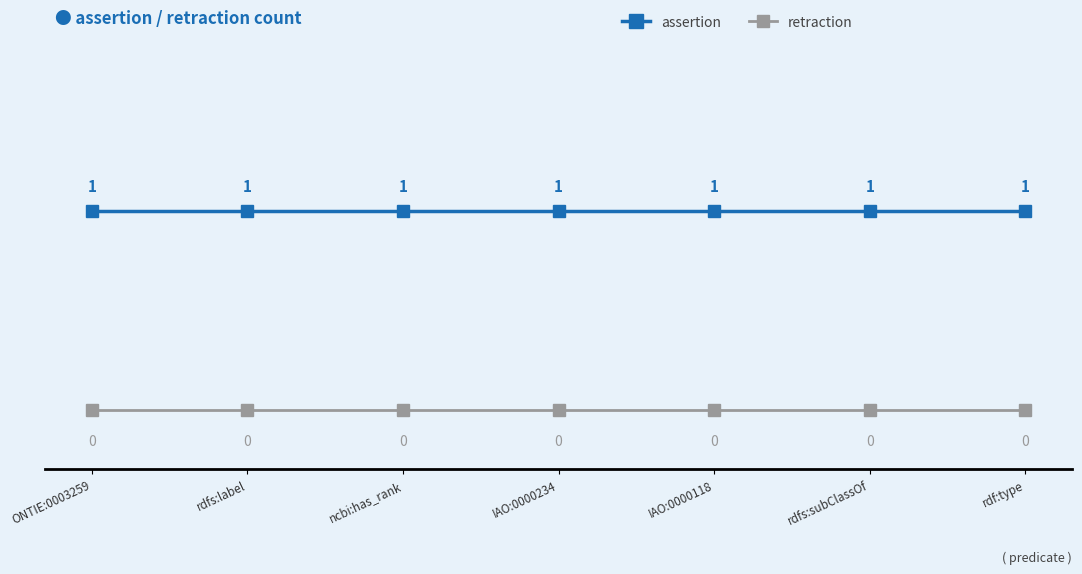

What is the total value across all series at rdf:type?

1